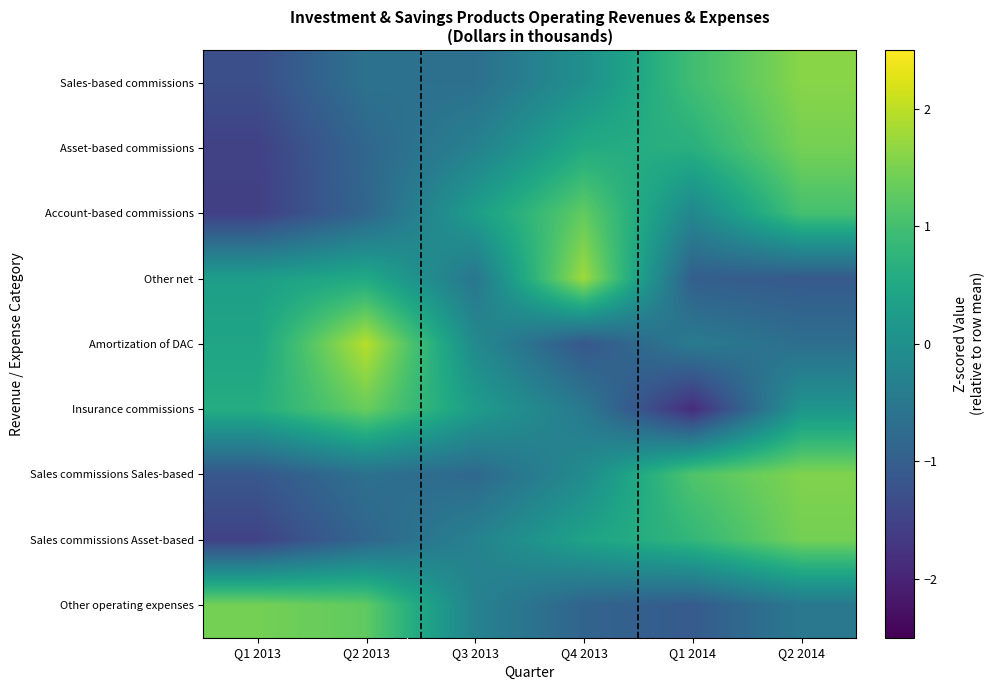

Rank the series by their maximum value, from lowest to highest.

Account-based commissions, Insurance commissions, Sales commissions Asset-based, Other operating expenses, Asset-based commissions, Sales commissions Sales-based, Sales-based commissions, Other net, Amortization of DAC